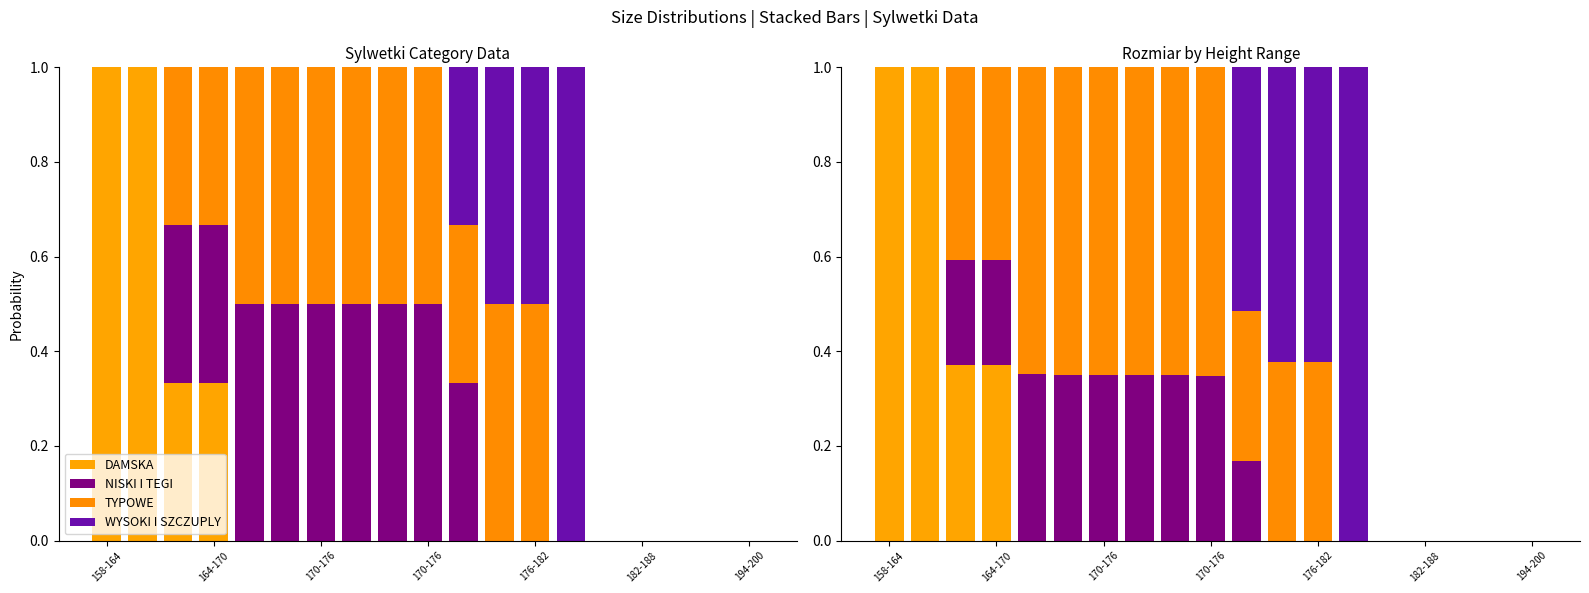

The DAMSKA series shows 0.0 at 17. True or false?

True